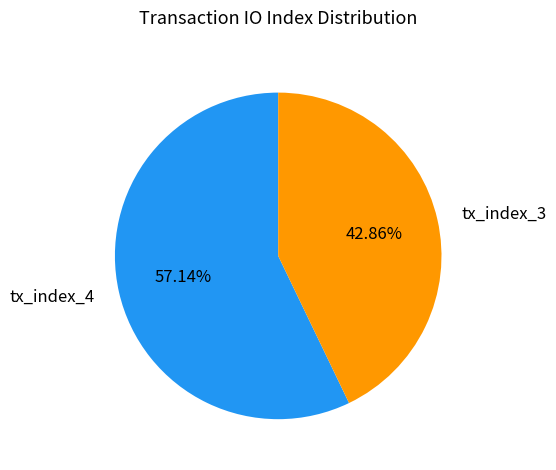

Which slice is the smallest?

tx_index_3